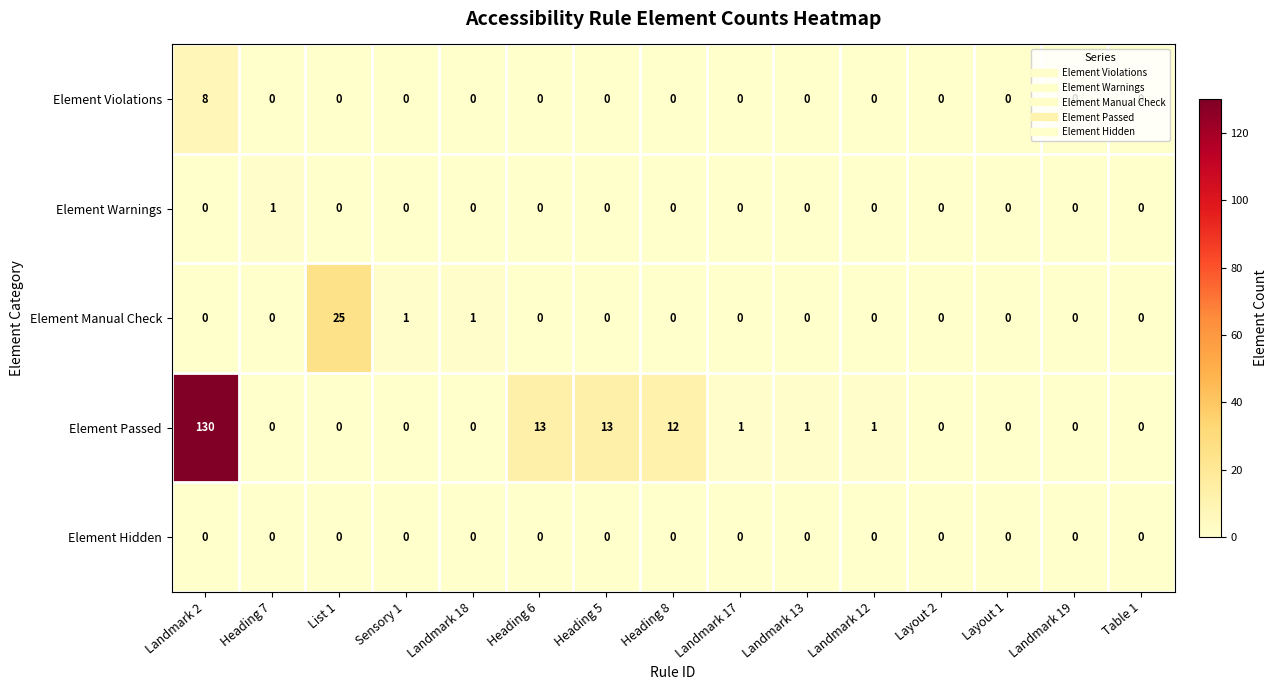

What is the greatest value displayed?

130